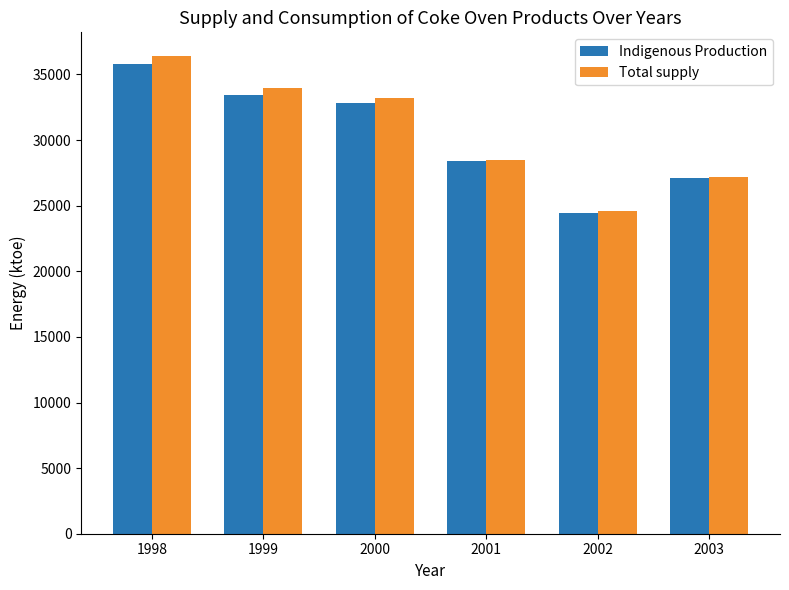

How many series are shown in this chart?

2